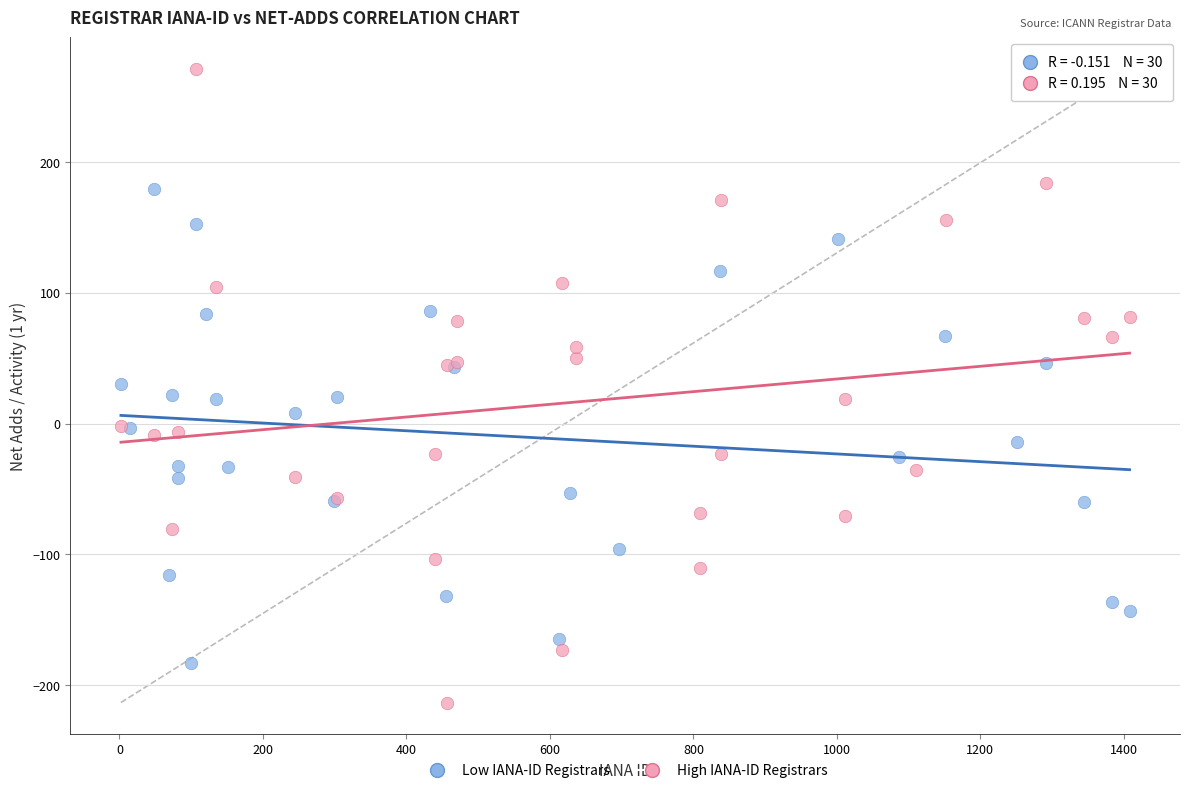

Which series has the widest spread of Y values?

High IANA-ID Registrars